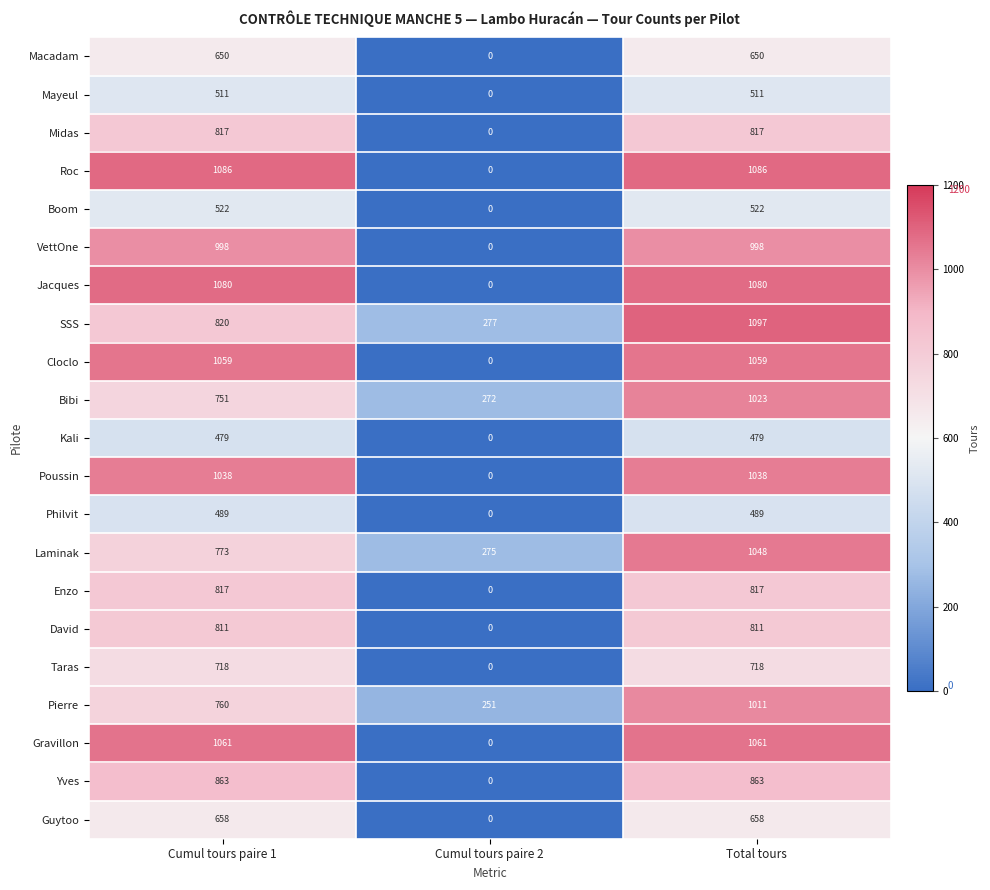

How many values in Jacques are above zero?

2